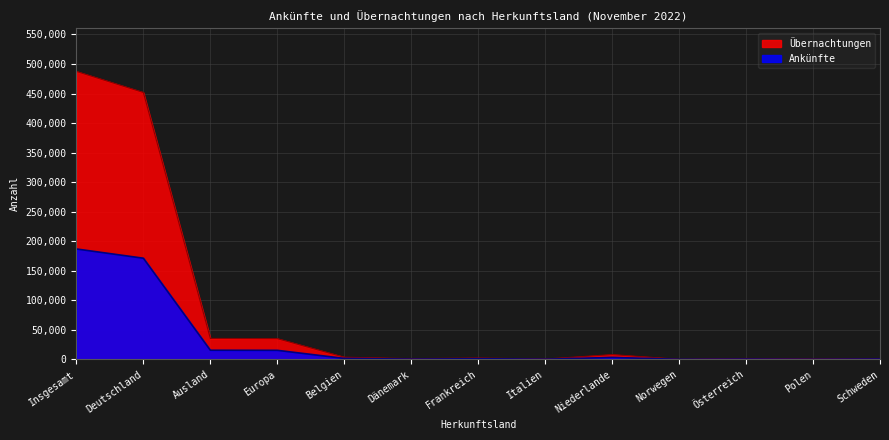

At how many categories does at least one series exceed 181641?

2